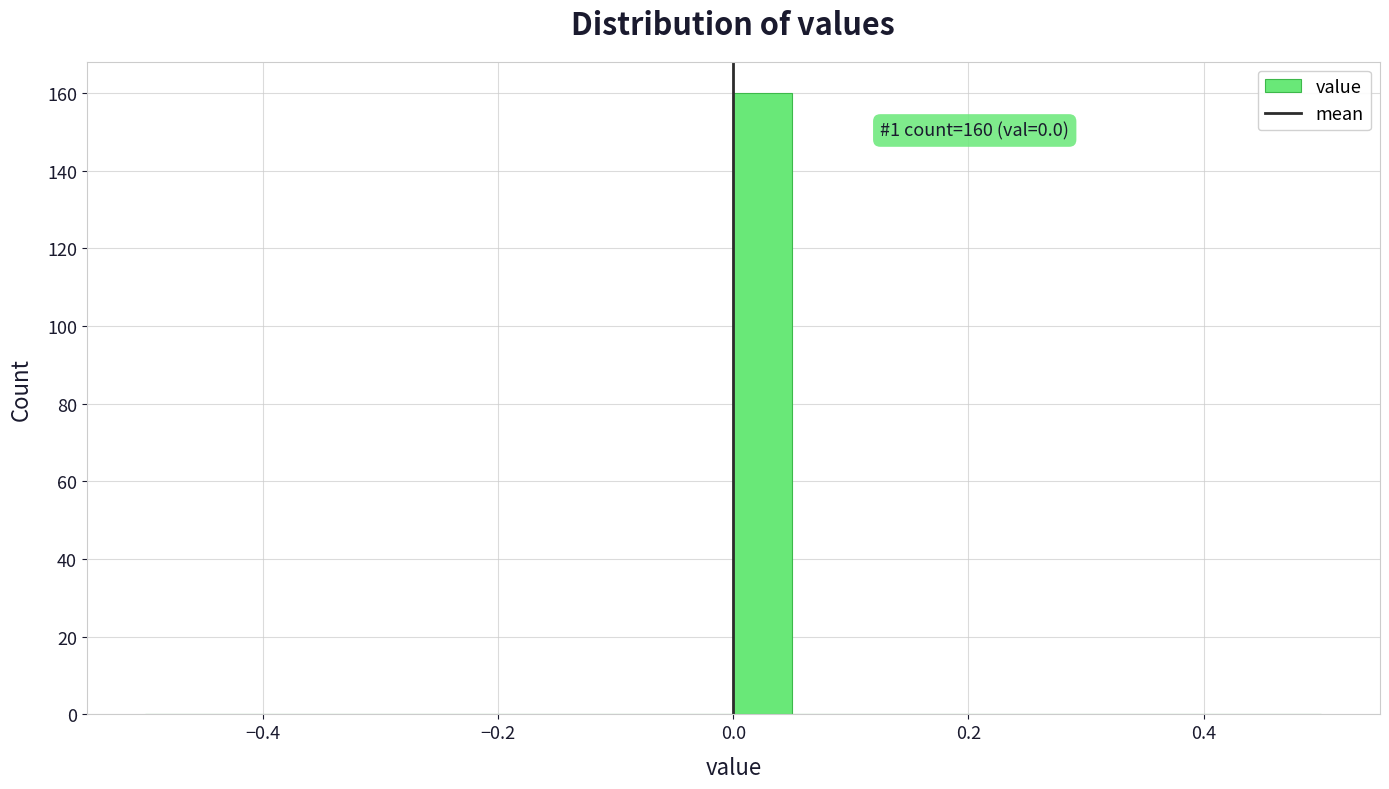

Read against the x-axis, roughly where is the centre of the tallest bar?

0.02